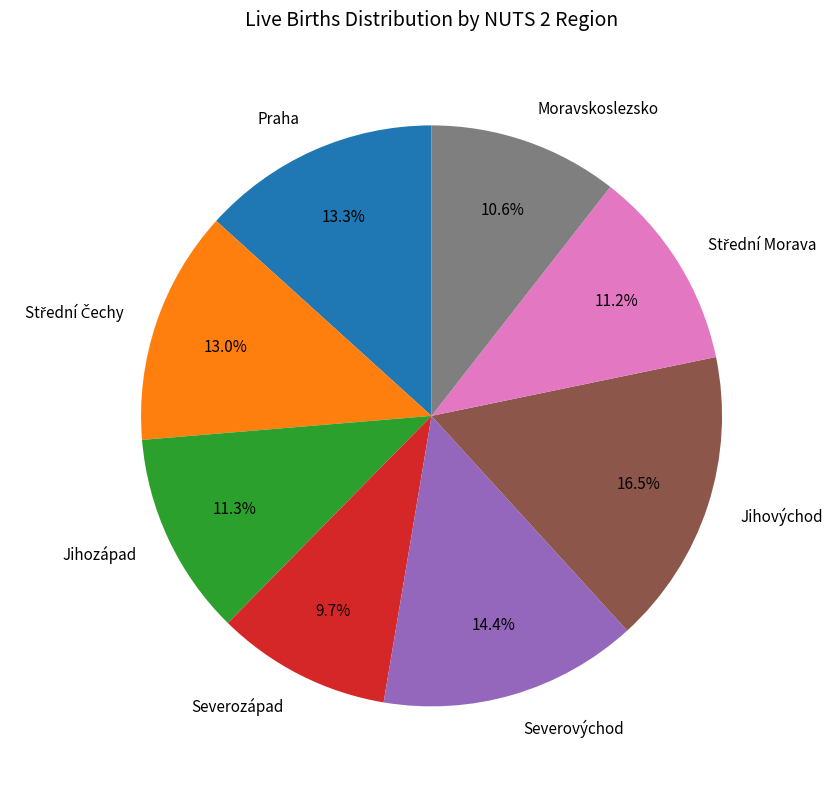

Approximately how many times larger is the value at Severovýchod compared to Severozápad?

1.5